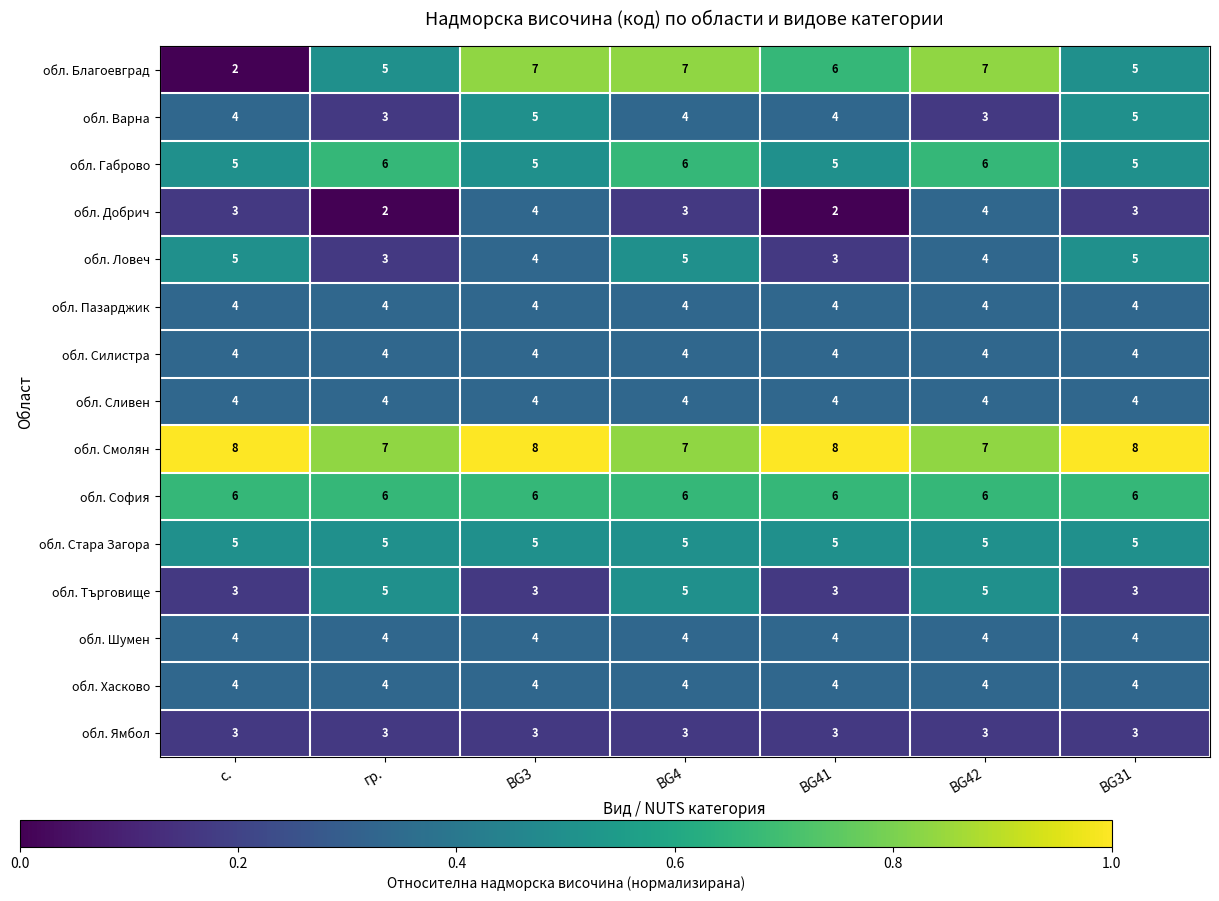

Is the value of обл. Смолян at BG4 greater than the value of обл. Благоевград at с.?

Yes